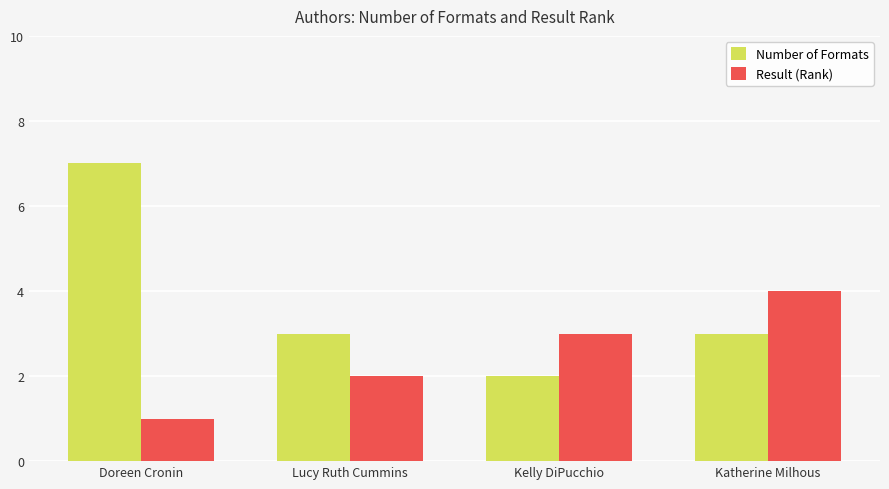

Which label corresponds to the largest value in the chart?

Doreen Cronin